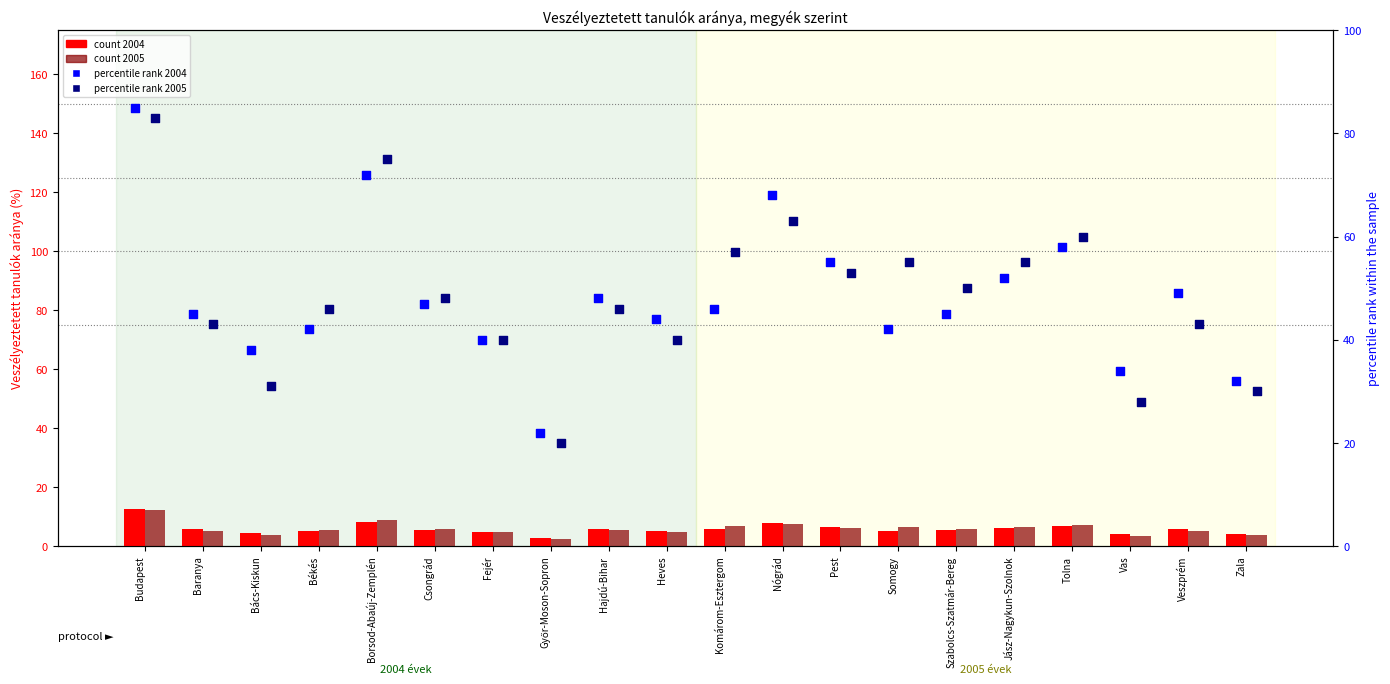

Which series contains the highest Y value?

percentile rank 2004